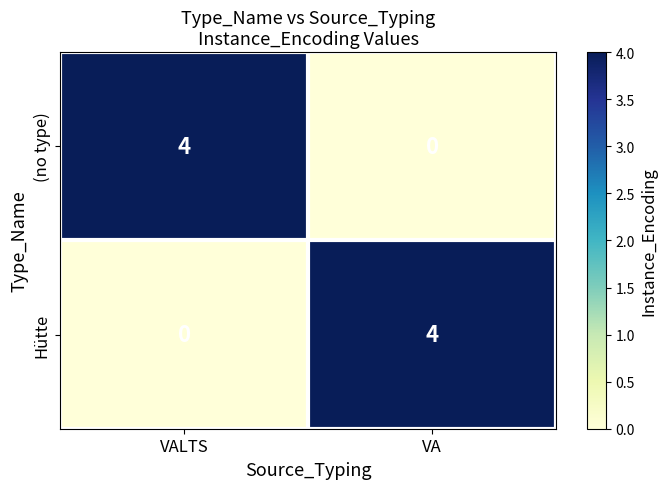

What is the total value across all series at VA?

4